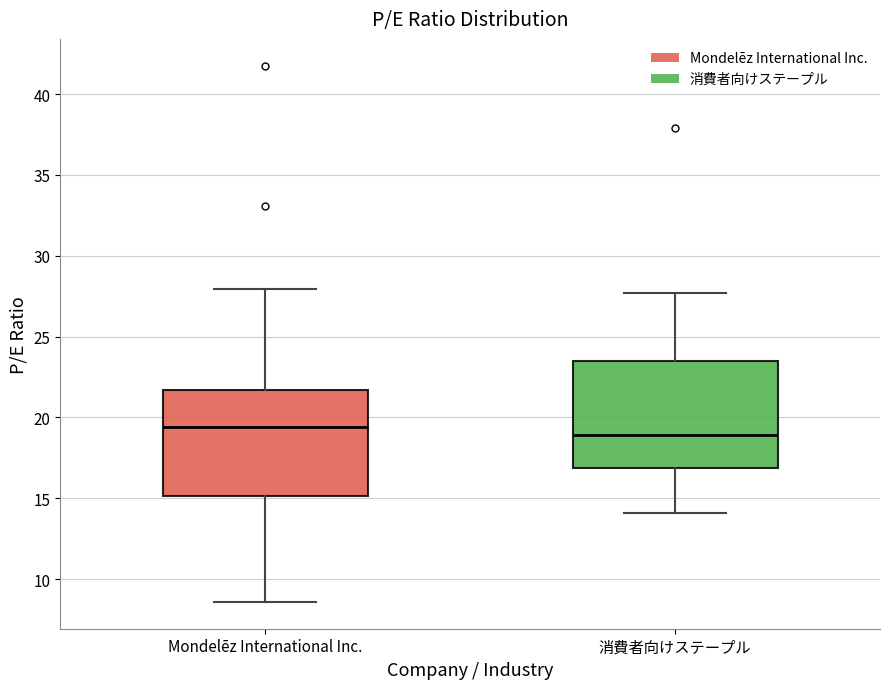

Where does the median line of the box for Mondelēz International Inc. sit on the y-axis? The values are not printed on the chart, so give them approximately, as read against the axis.

19.5